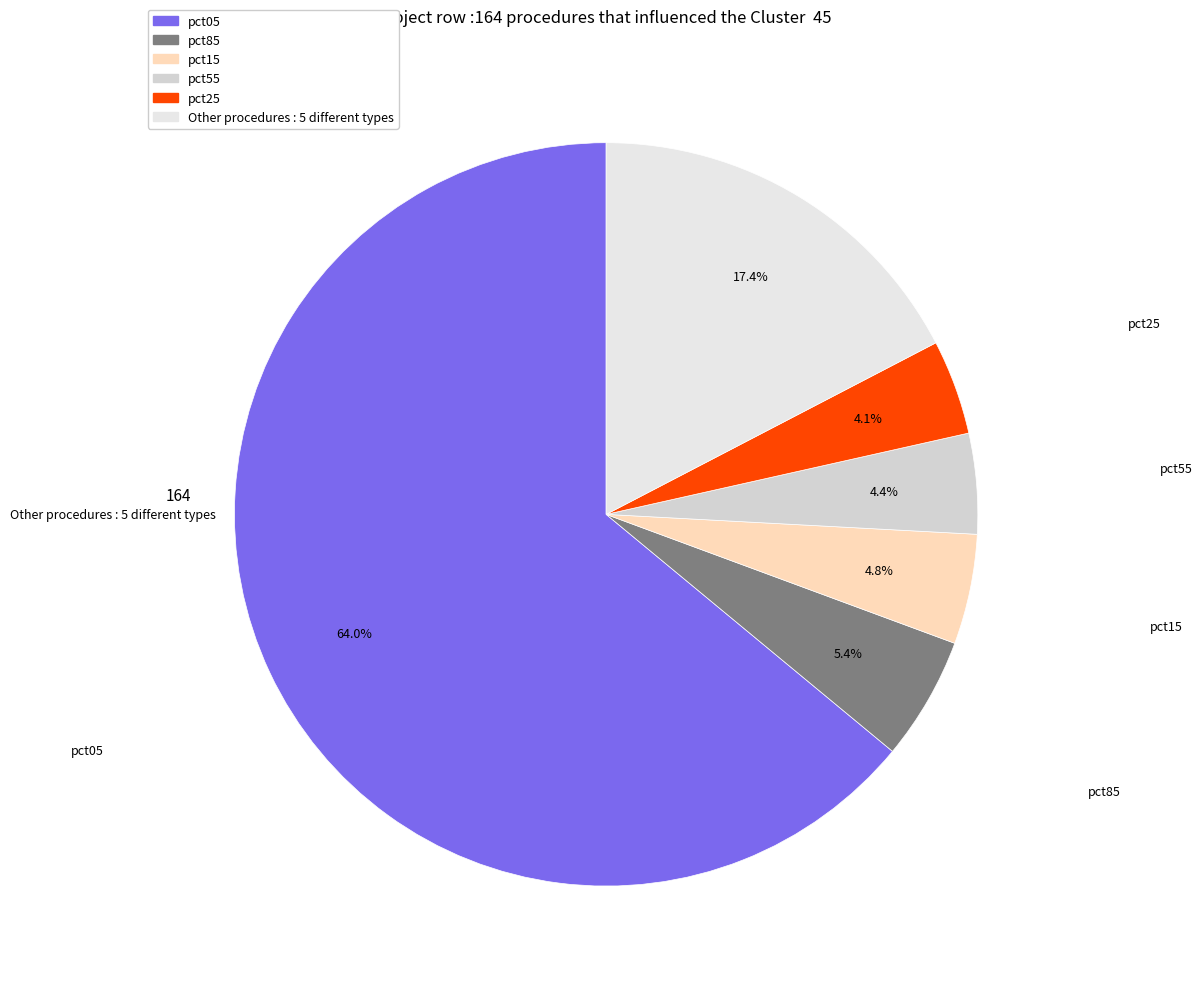

Count the number of slices in the pie.

6